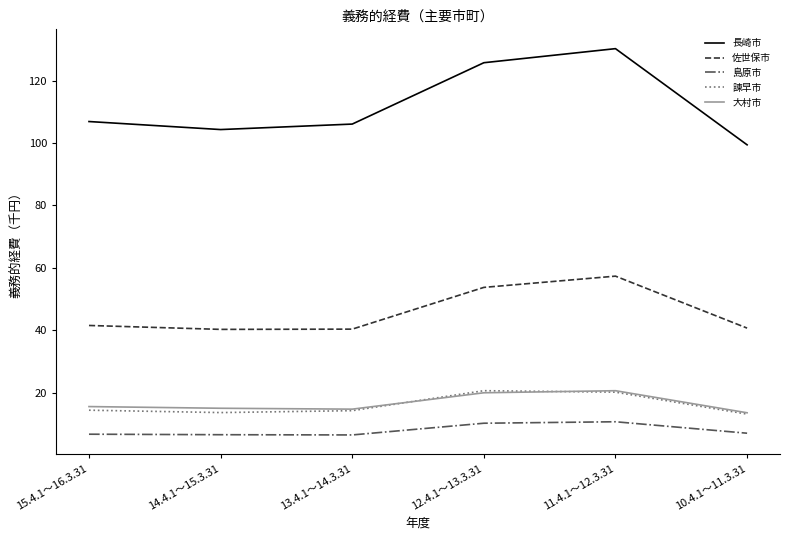

What is the difference between the maximum and minimum values in the 諫早市 series?

7.5